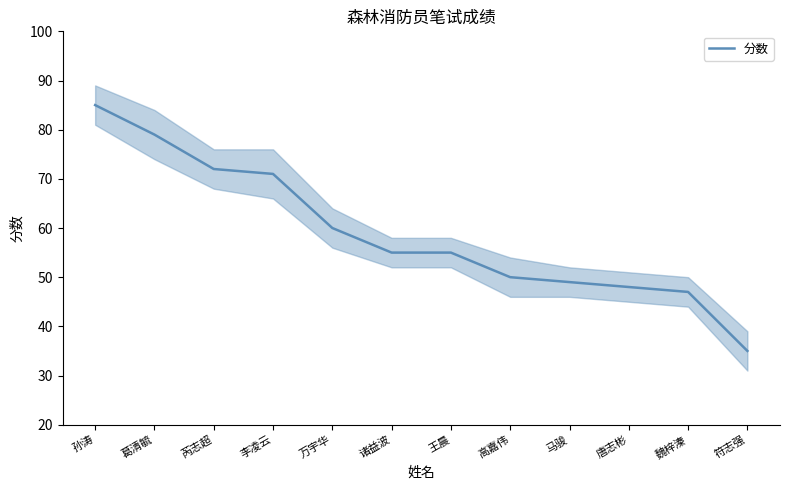

What is the average value?

59